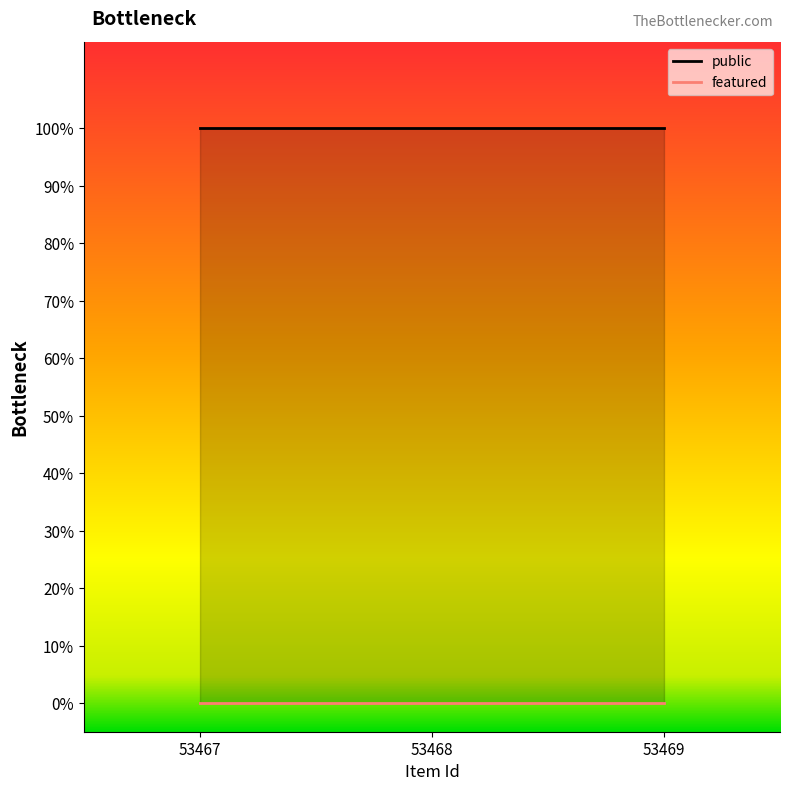

At how many categories does at least one series exceed 0?

3